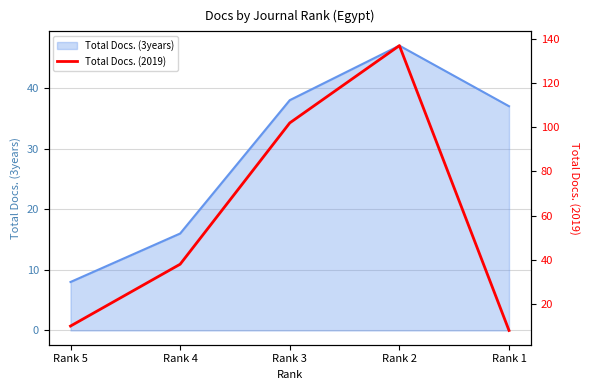

What is the lowest value of the Total Docs. (3years) series?

8